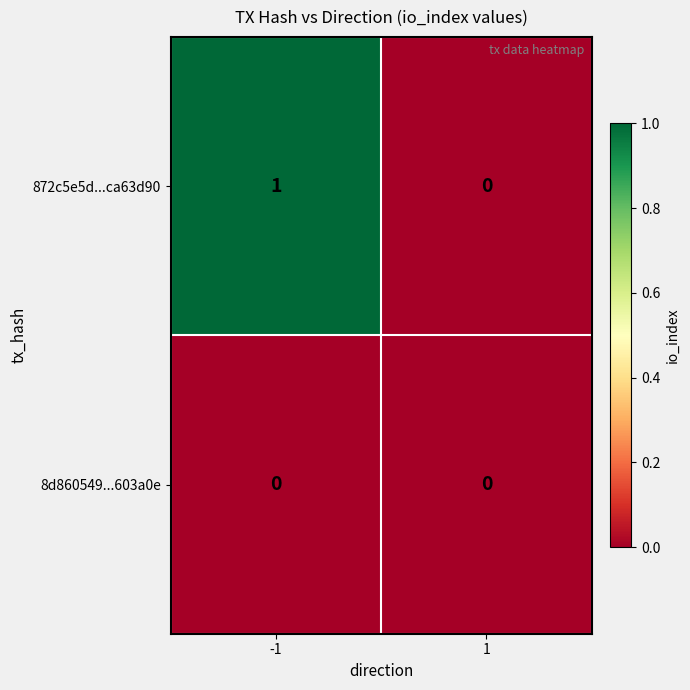

Which series has the largest range (max minus min)?

872c5e5d...ca63d90